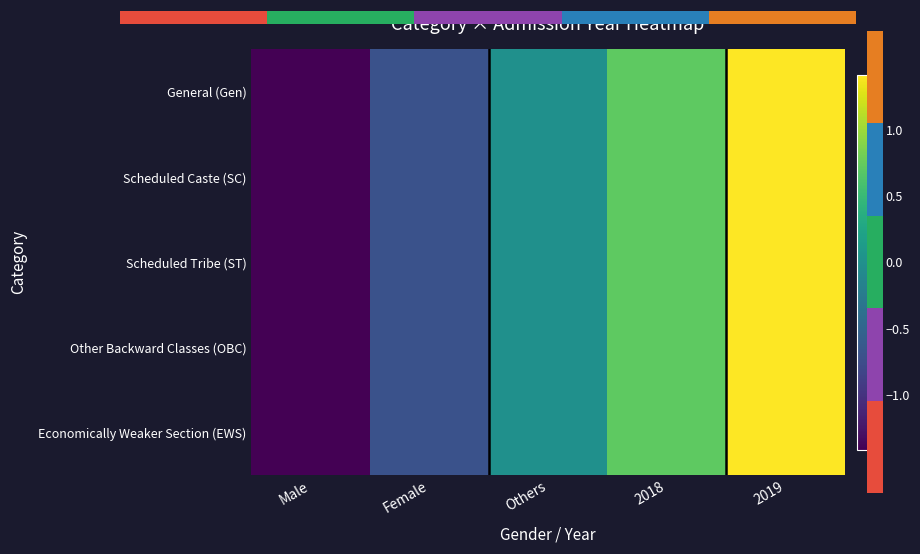

List the series in order of their peak value, highest first.

General (Gen), Scheduled Caste (SC), Scheduled Tribe (ST), Other Backward Classes (OBC), Economically Weaker Section (EWS)